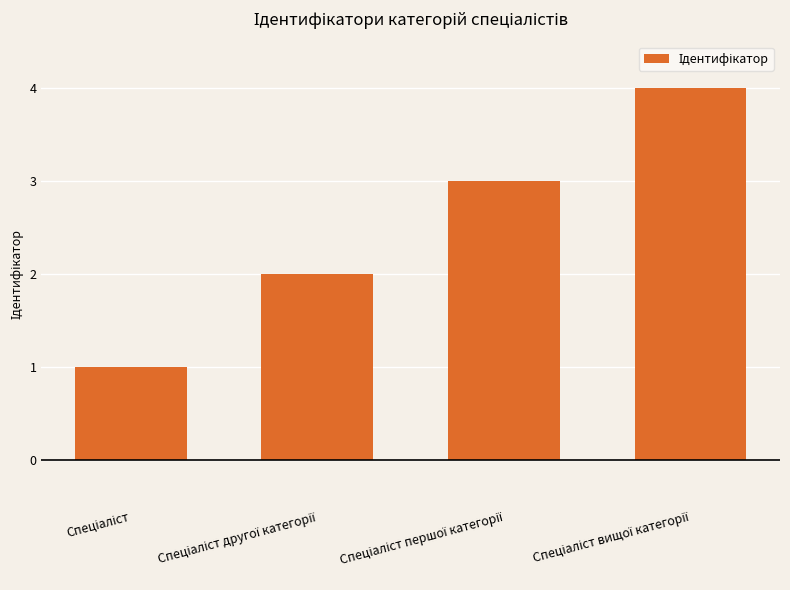

How many values are below 3?

2